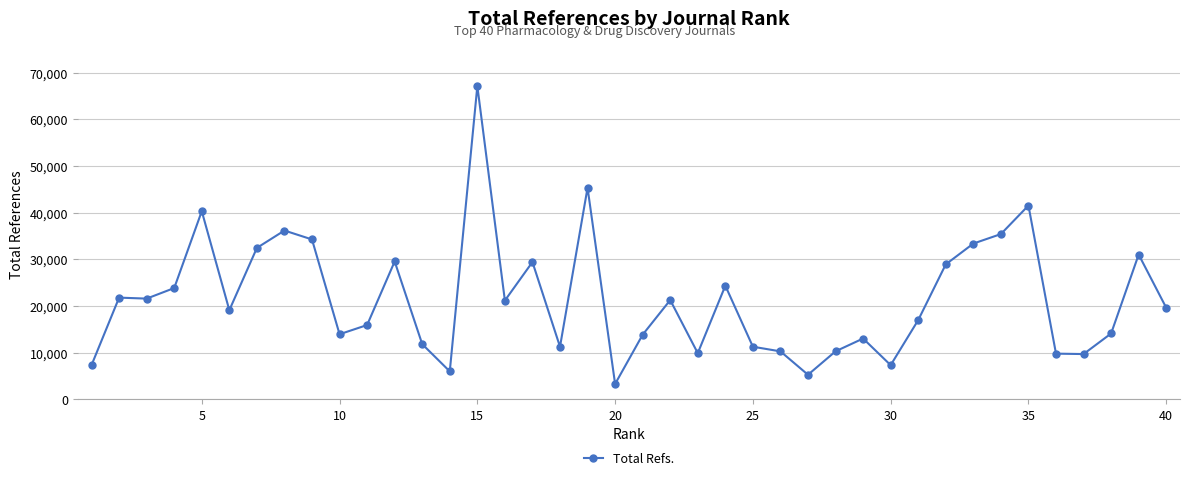

What is the greatest value displayed?

67114